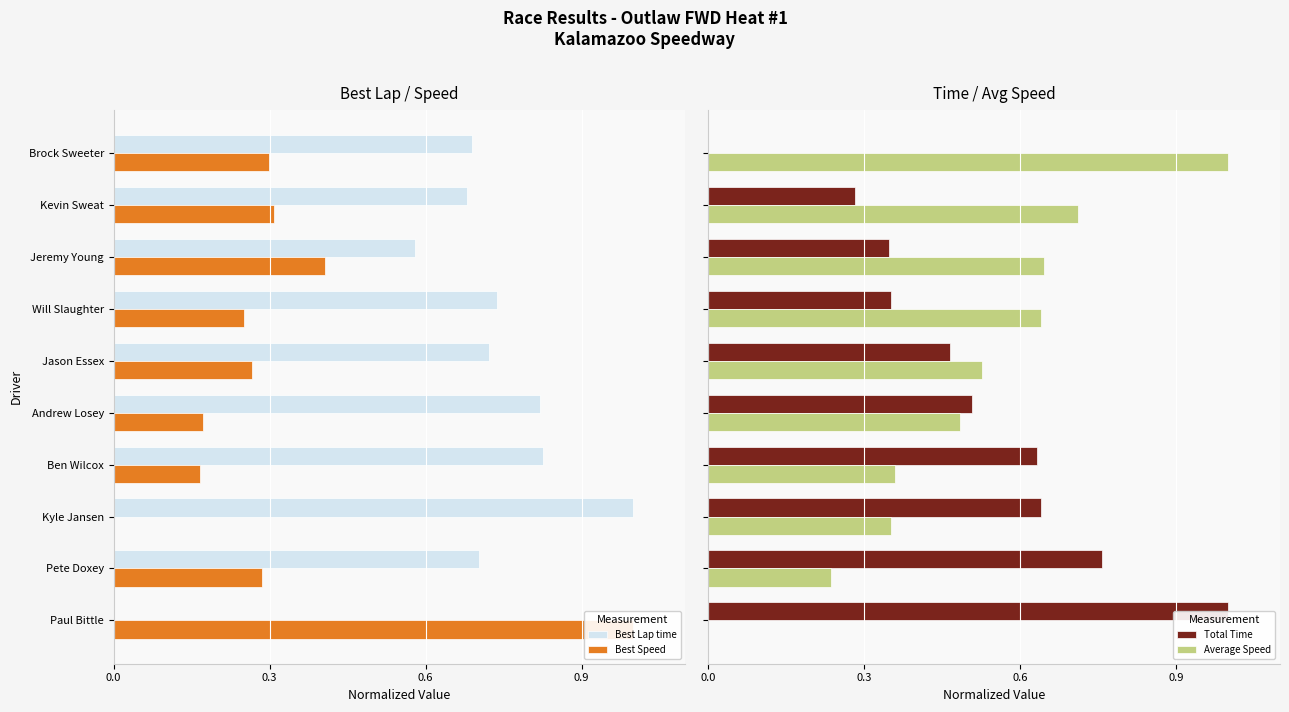

What is the greatest value displayed?

1.0